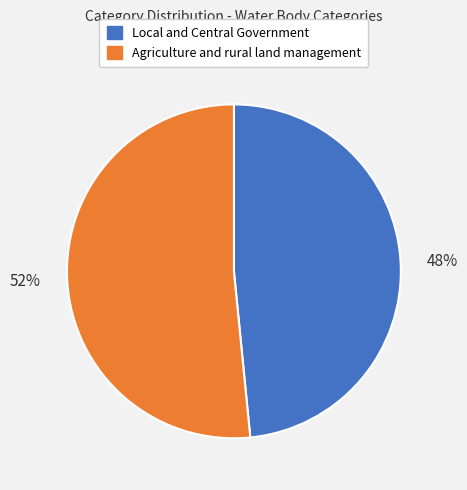

Between Local and Central Government and Agriculture and rural land management, which is larger?

Agriculture and rural land management